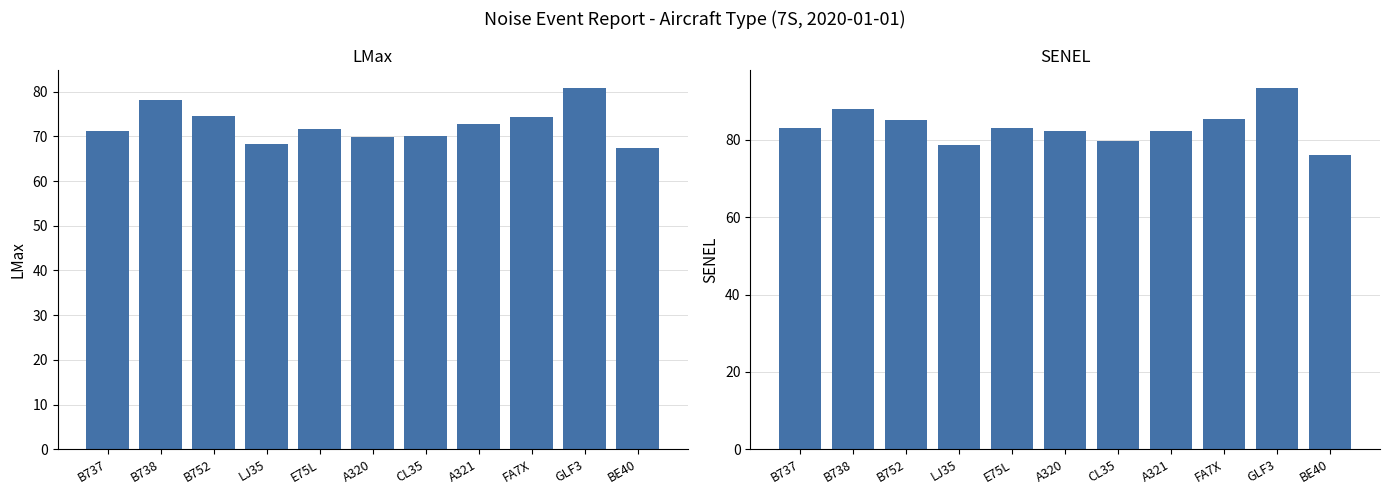

Which label corresponds to the largest value in the chart?

GLF3